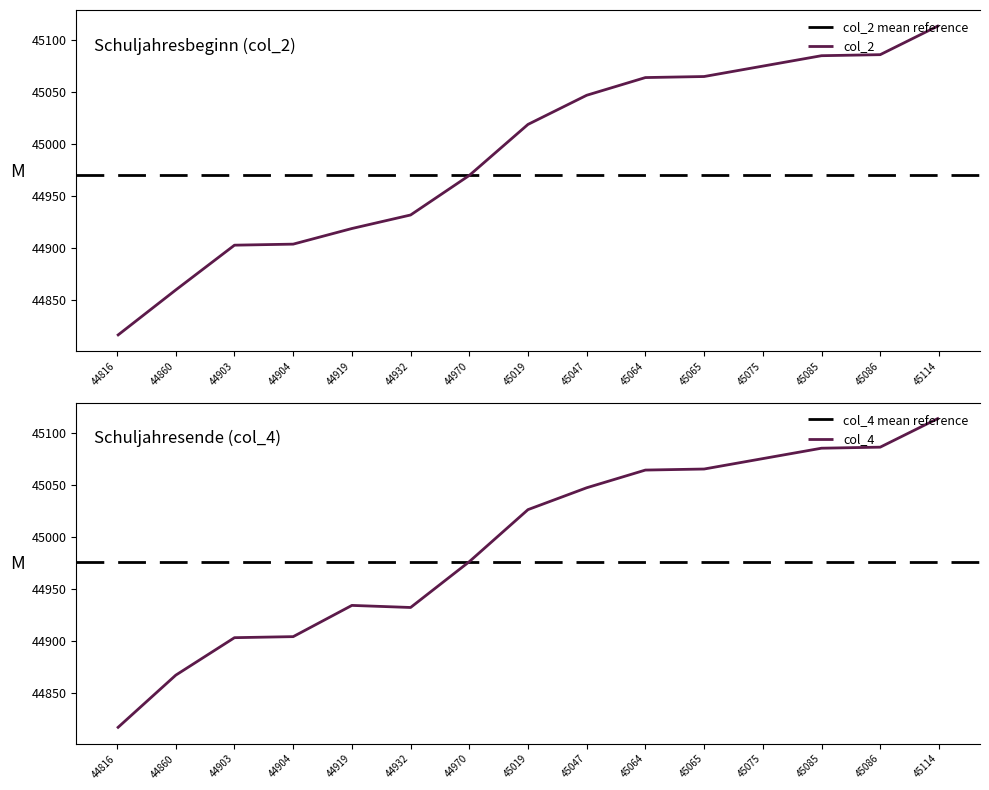

Is it true that col_2 equals 45114 at 45114?

True